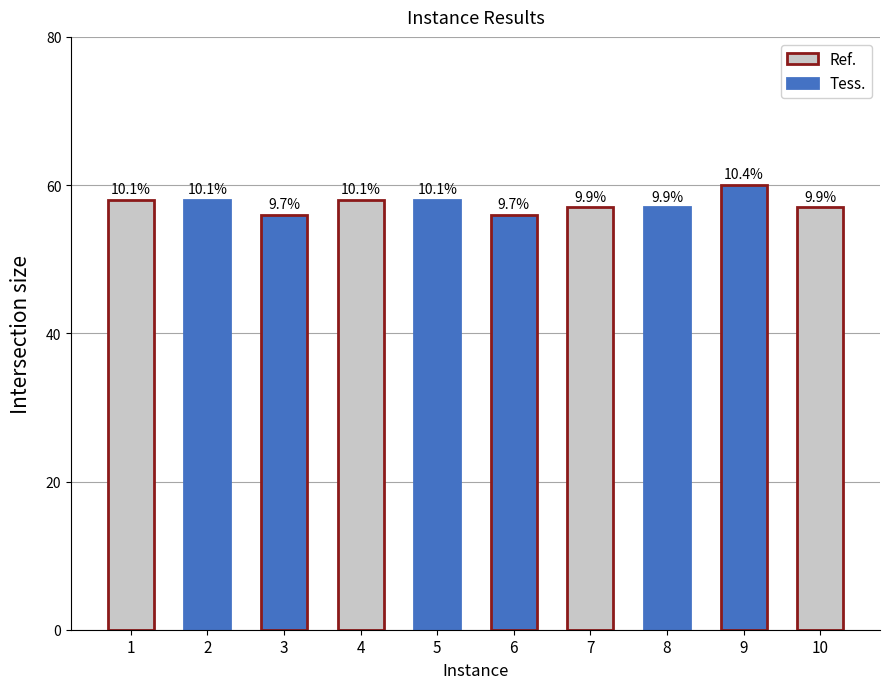

Are the bars grouped side by side (vs. stacked)?

No